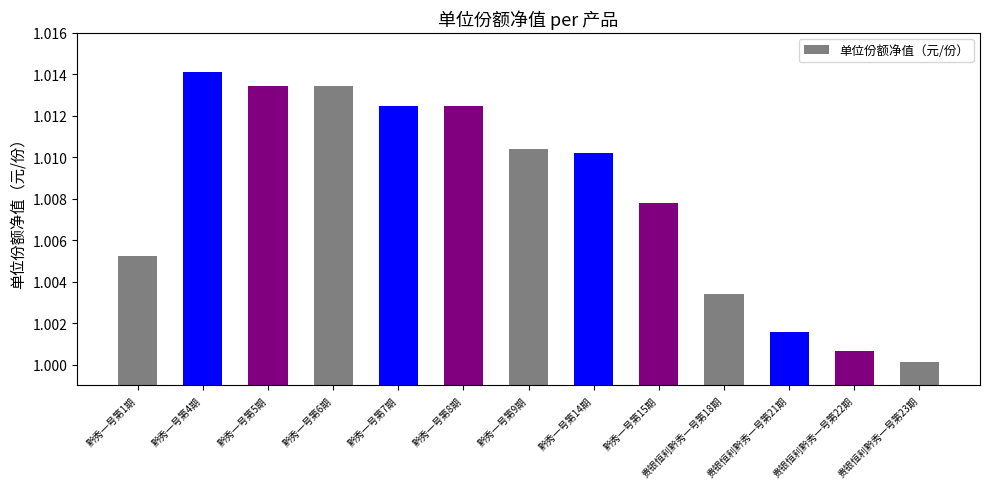

The chart shows a value of 1.4 at 贵银恒利黔秀一号第18期. True or false?

False